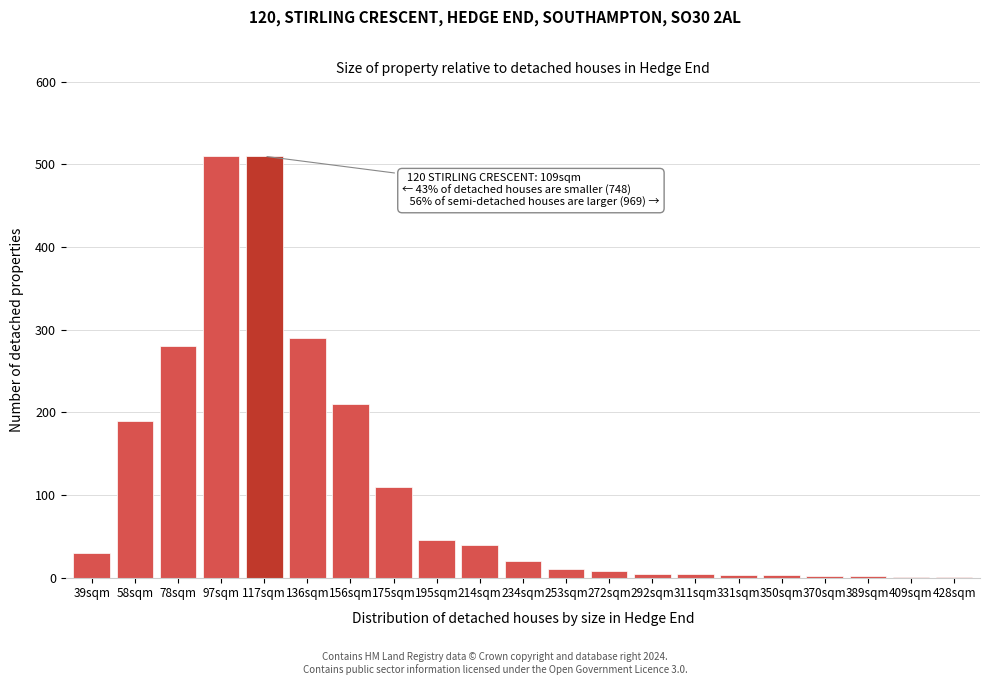

What is the greatest value displayed?

510